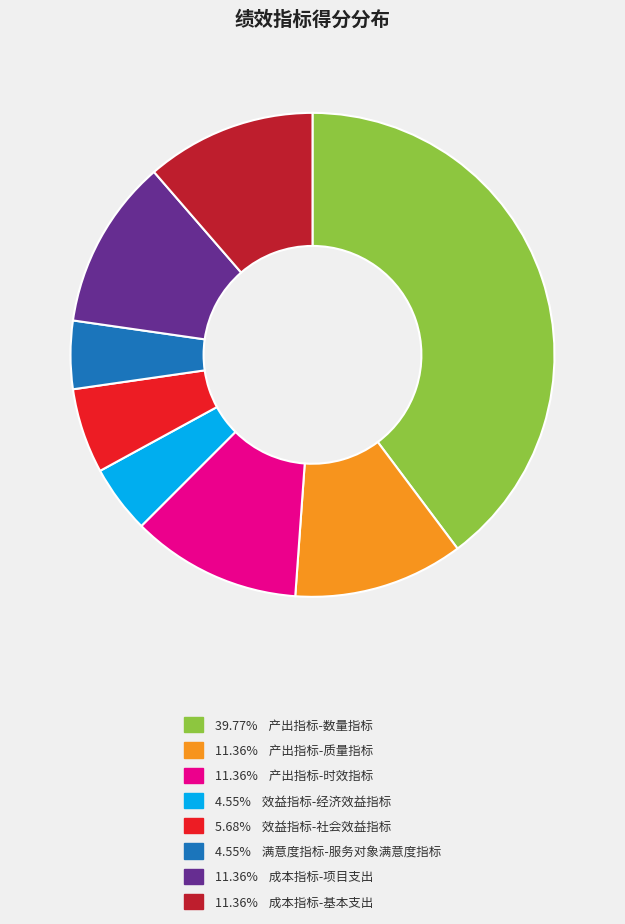

Is there any slice that represents more than half of the pie?

No